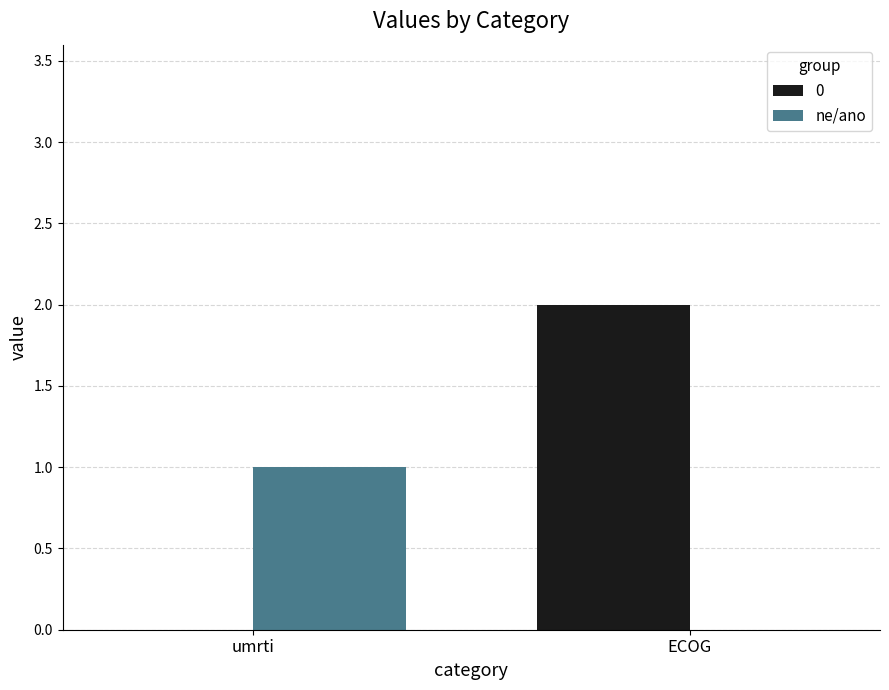

At which label does 0 reach its peak?

ECOG